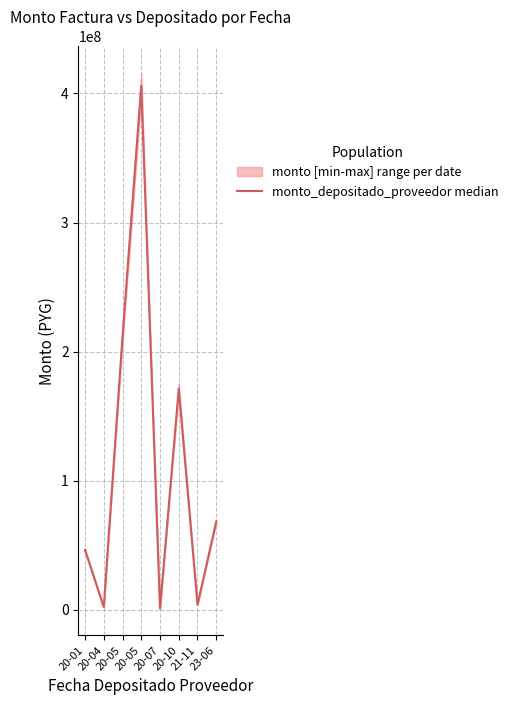

What is the value of the 8th point from the left?

68270827.5